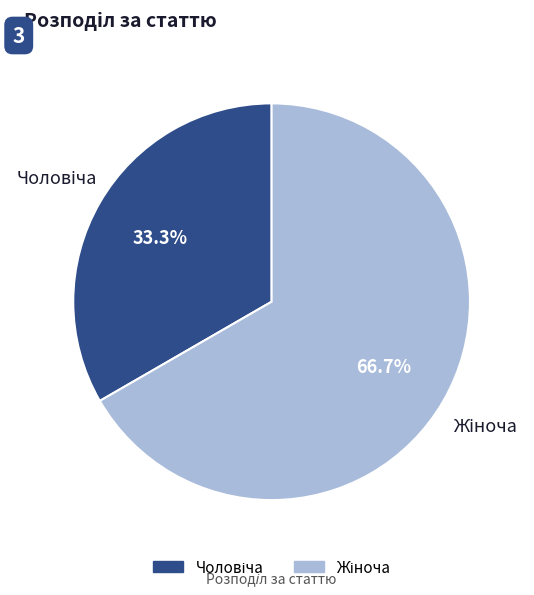

How many slices are in this pie chart?

2